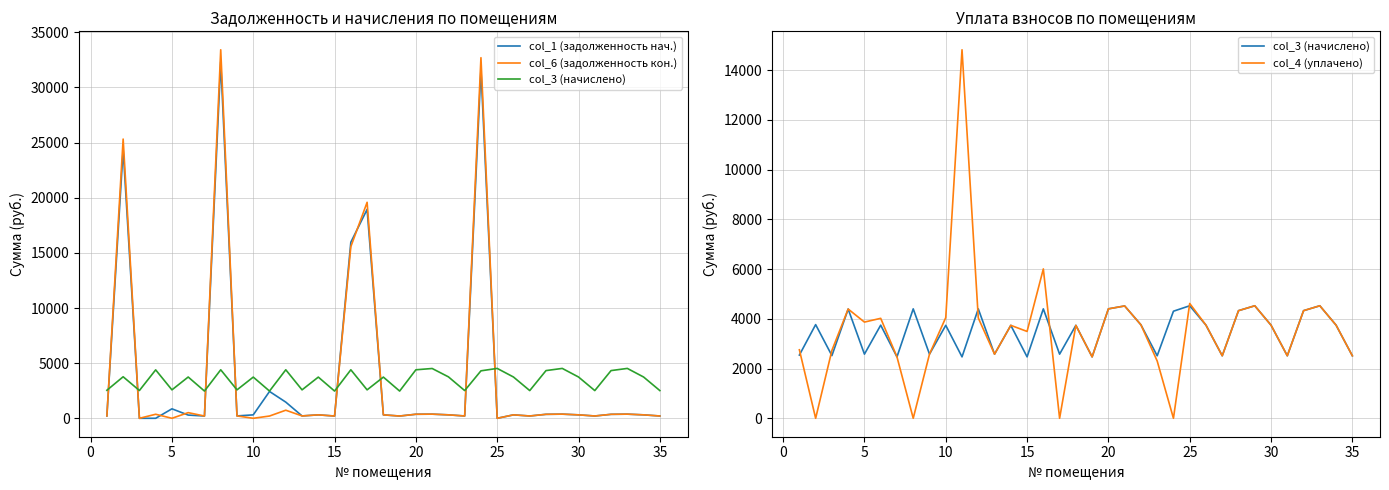

What are all the series names shown in the legend?

col_1 (задолженность нач.), col_6 (задолженность кон.), col_3 (начислено), col_4 (уплачено)